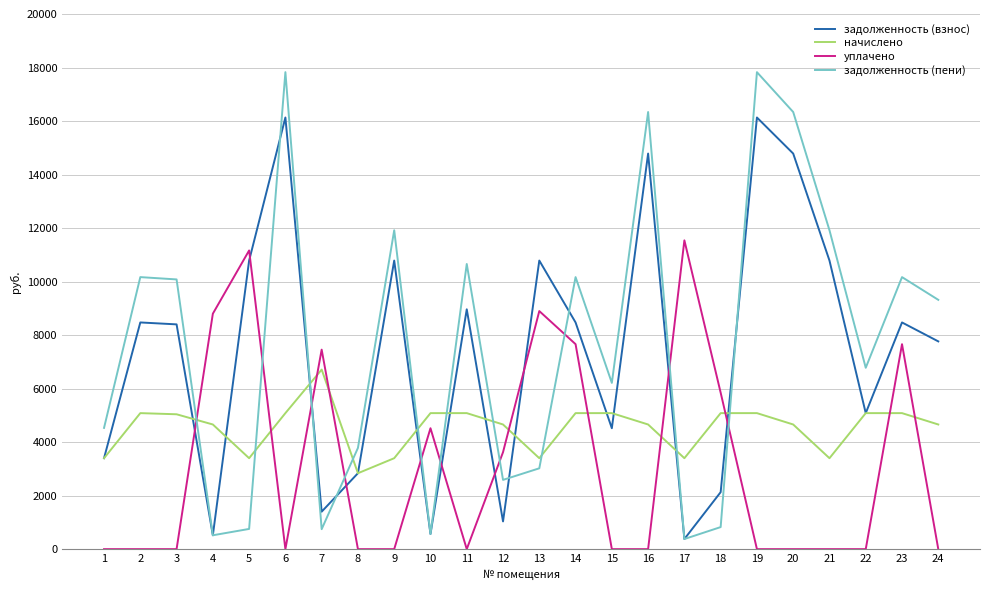

Where is the first local minimum for задолженность (пени)?

4